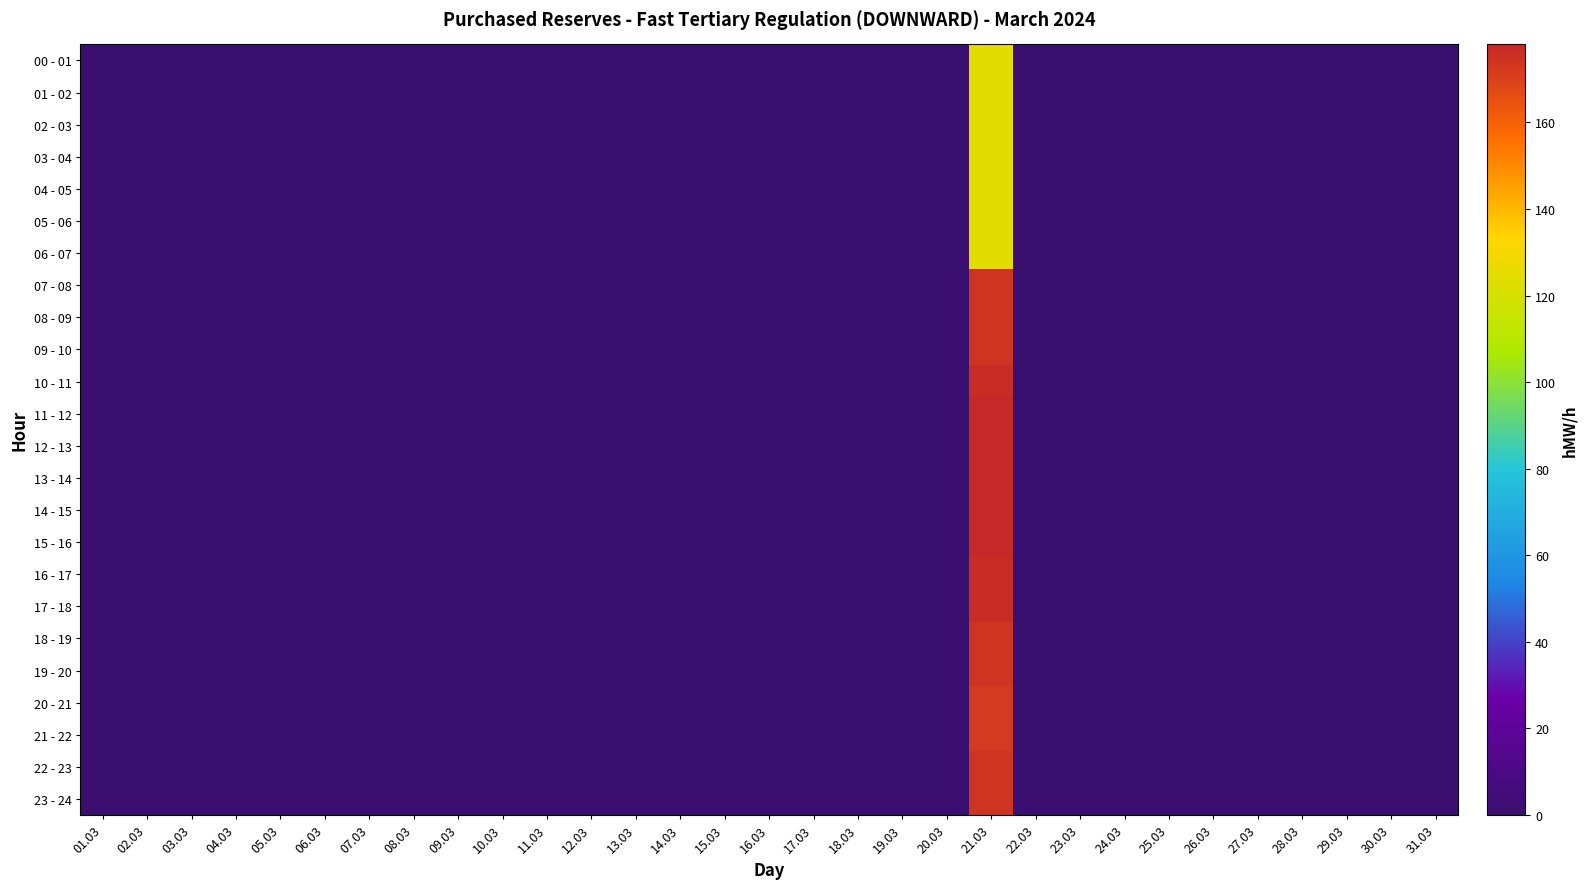

Between 05.03 and 19.03, which series saw the biggest shift?

00 - 01